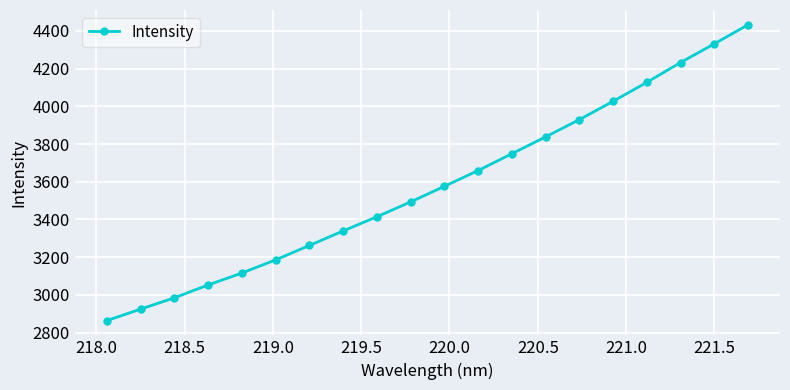

True or false: there are more than 1 points higher than both neighbors.

False